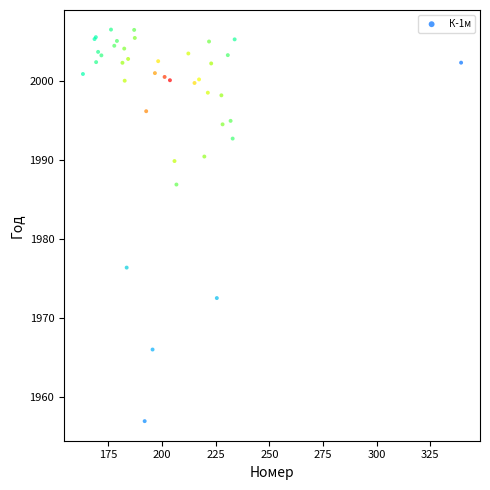

What Y value in the scatter plot is closest to 1981?

1976.4